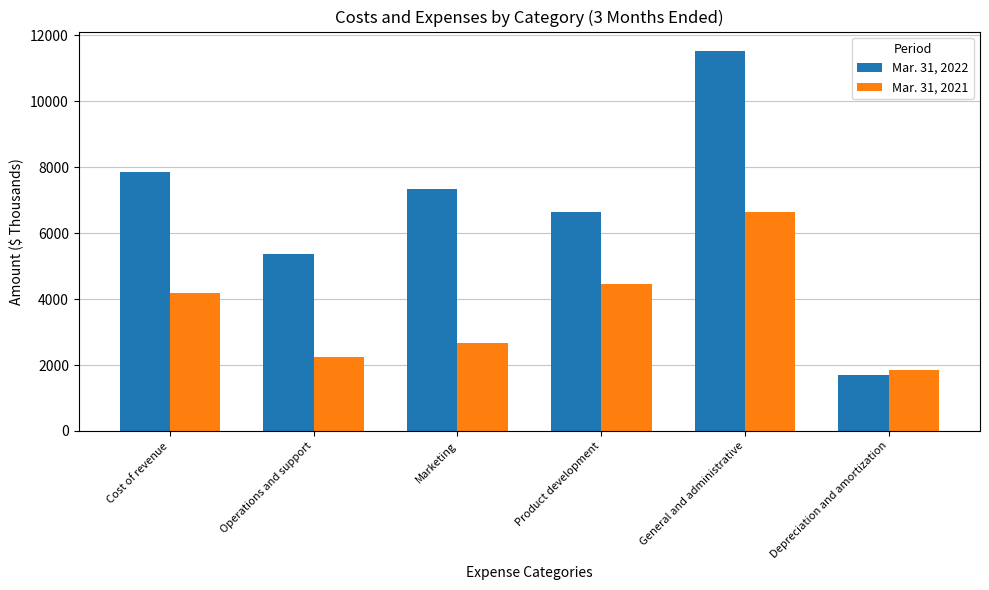

What is the spread (max minus min) of values at General and administrative?

4904